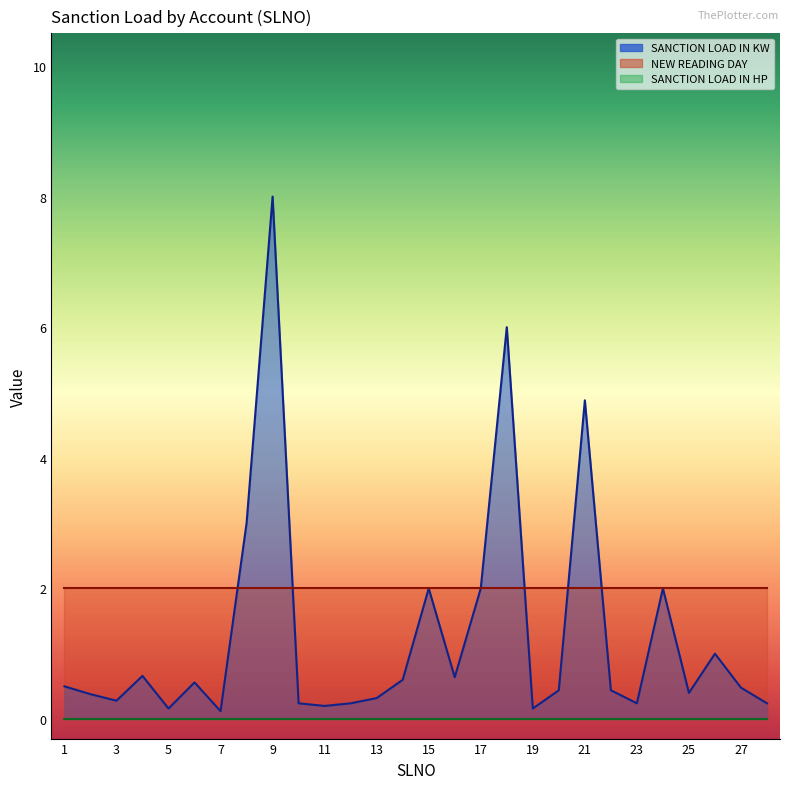

Rank the series by their average value, from highest to lowest.

NEW READING DAY, SANCTION LOAD IN KW, SANCTION LOAD IN HP